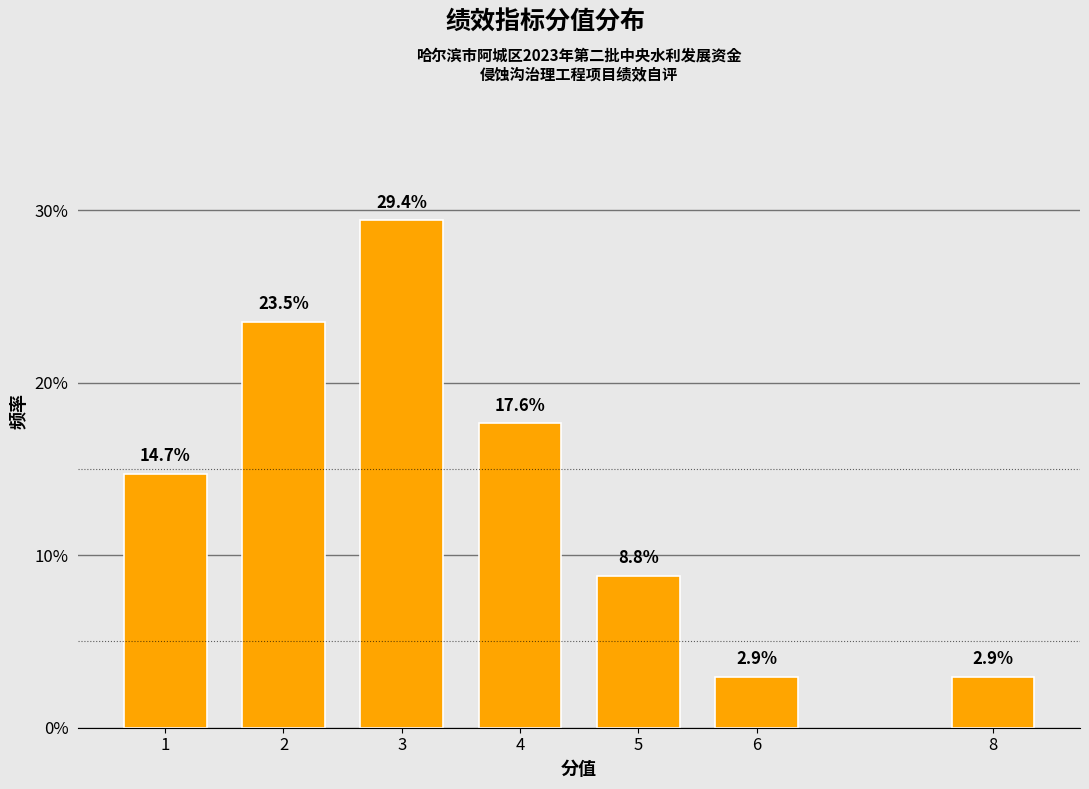

Reading right to left, transcribe all the data shown in this chart.

8=2.9	6=2.9	5=8.8	4=17.6	3=29.4	2=23.5	1=14.7